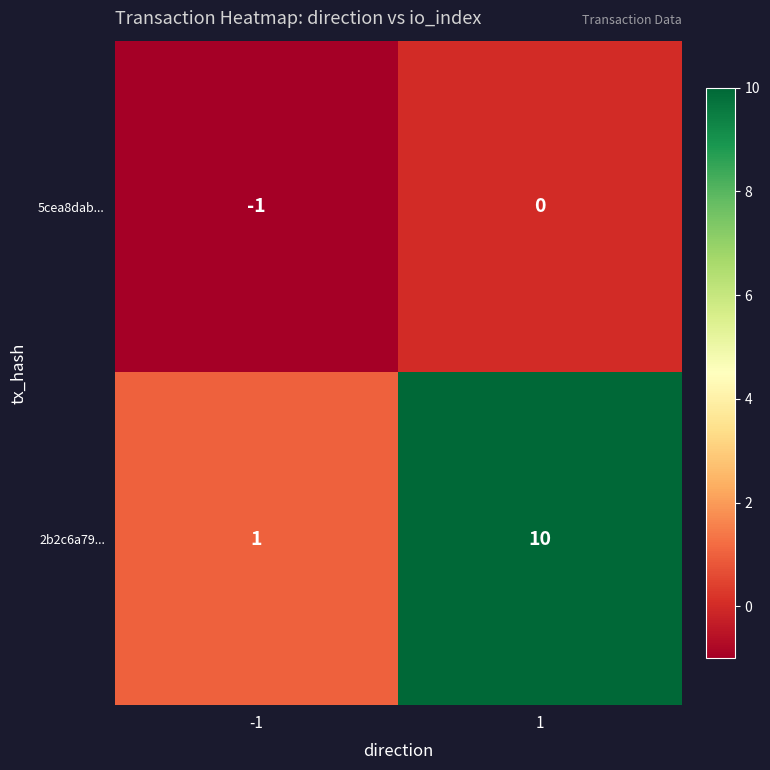

What is the greatest value displayed?

10